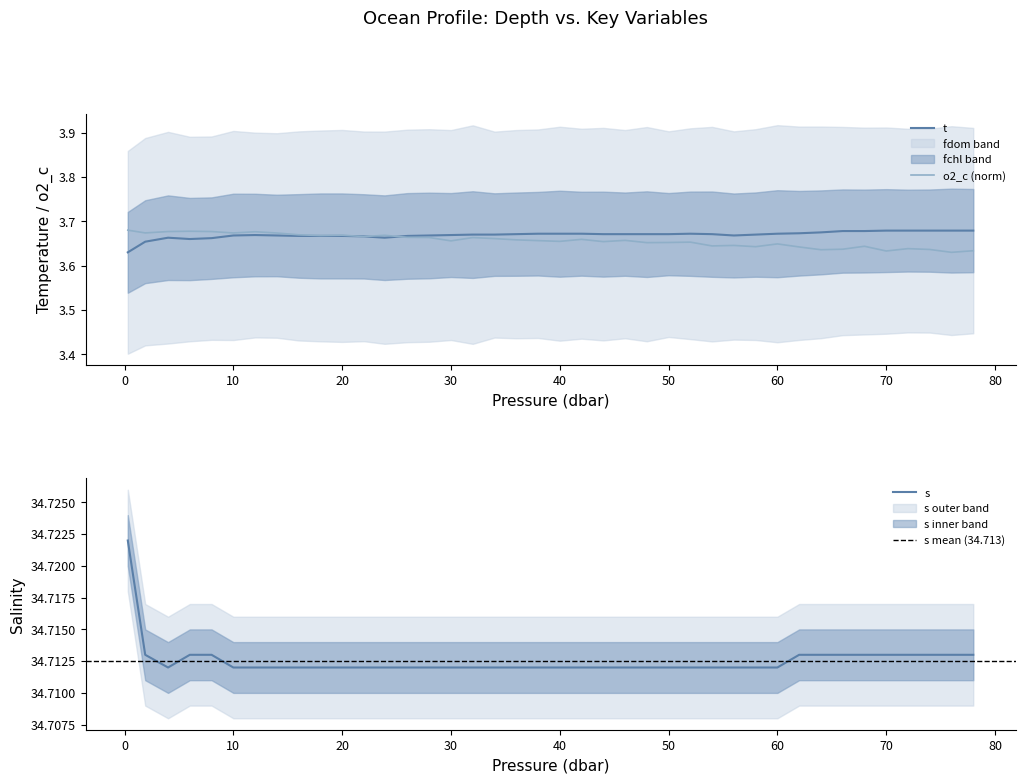

In o2_c, how many points are higher than both neighbors (excluding endpoints)?

12